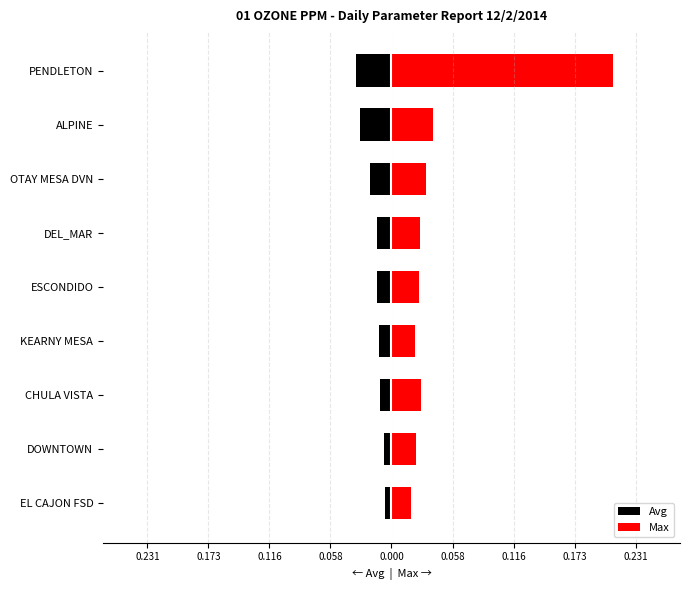

List the series in order of their overall mean, lowest first.

Avg, Max